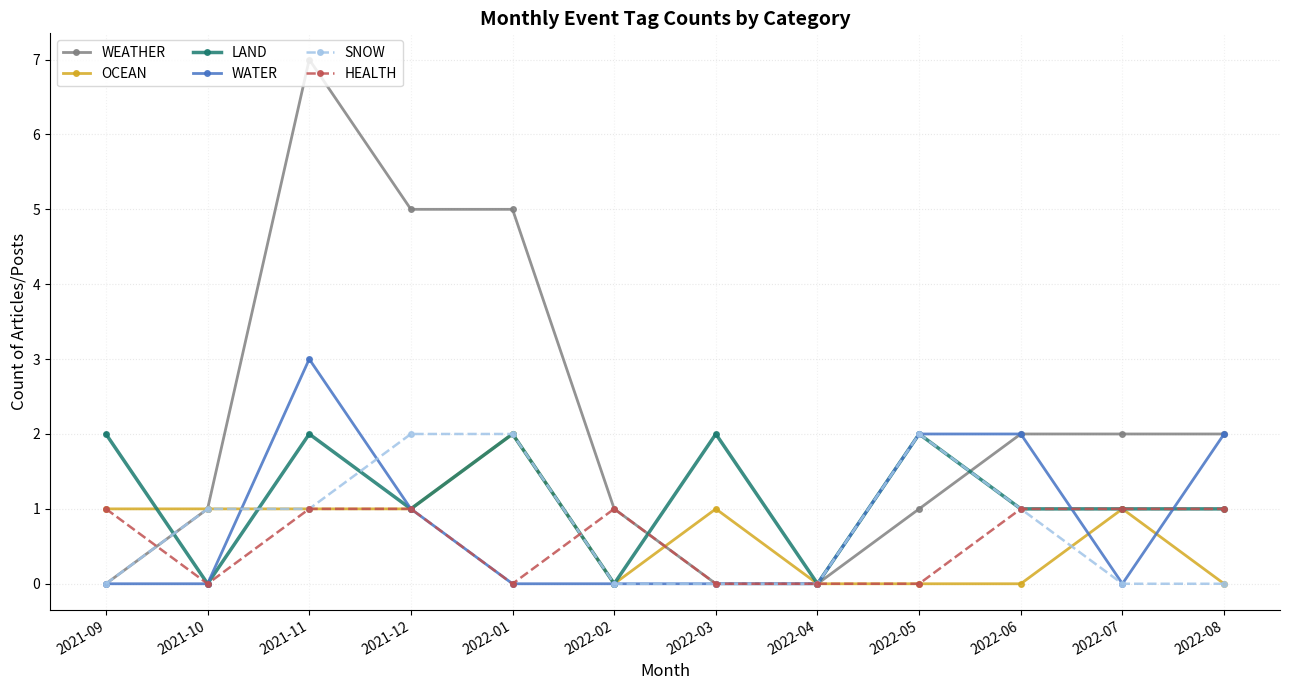

How many lines are shown in the chart?

6